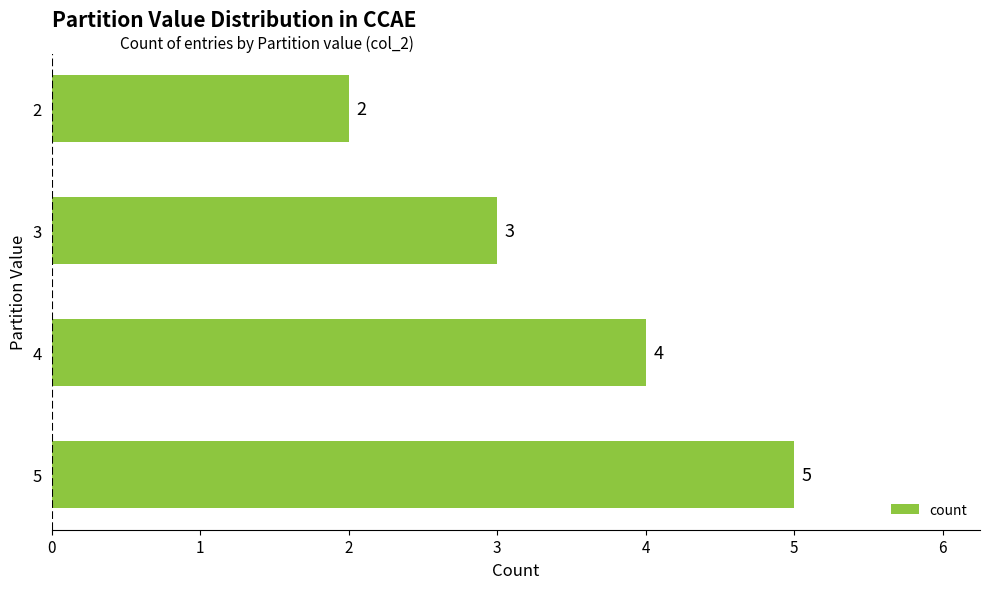

Reading top to bottom, transcribe all the data shown in this chart.

2=2	3=3	4=4	5=5